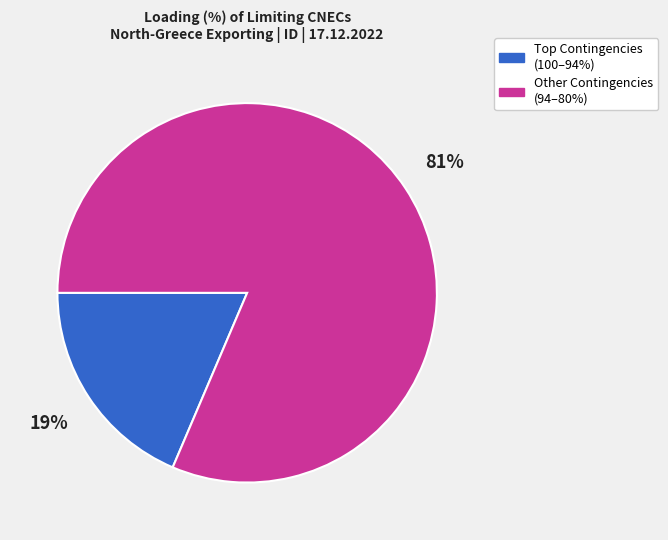

Is there a majority slice in this chart?

Yes